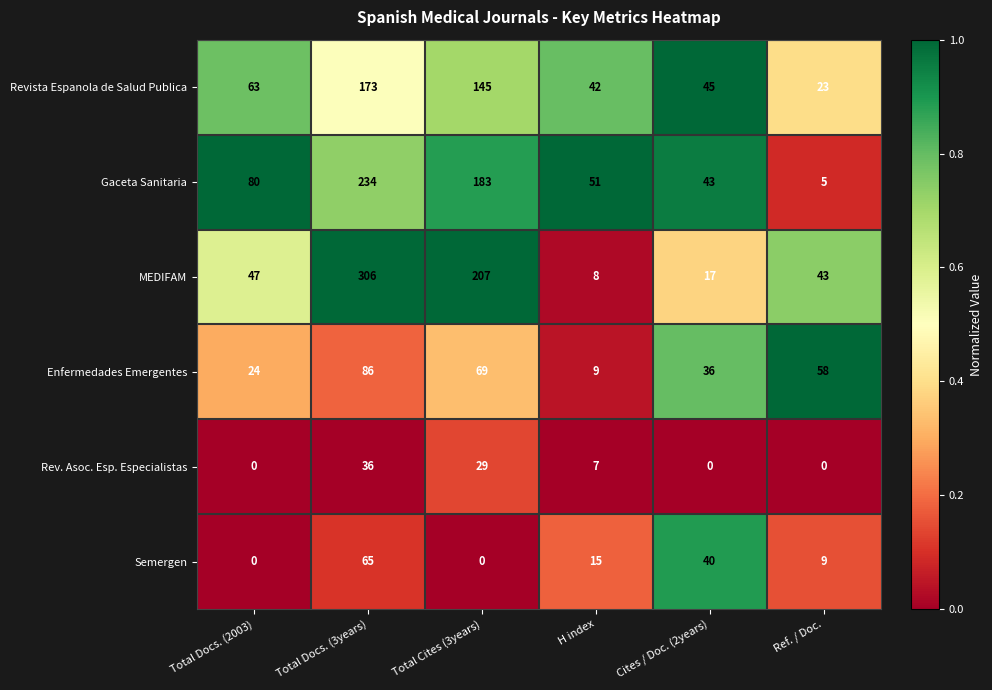

At Cites / Doc. (2years), list the series in order from smallest to largest.

Rev. Asoc. Esp. Especialistas, MEDIFAM, Enfermedades Emergentes, Semergen, Gaceta Sanitaria, Revista Espanola de Salud Publica